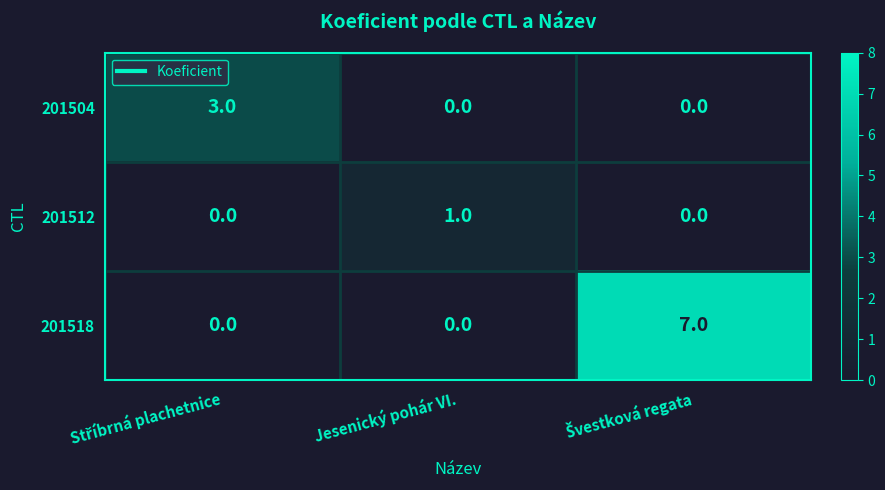

List the series in order of their overall mean, lowest first.

201512, 201504, 201518